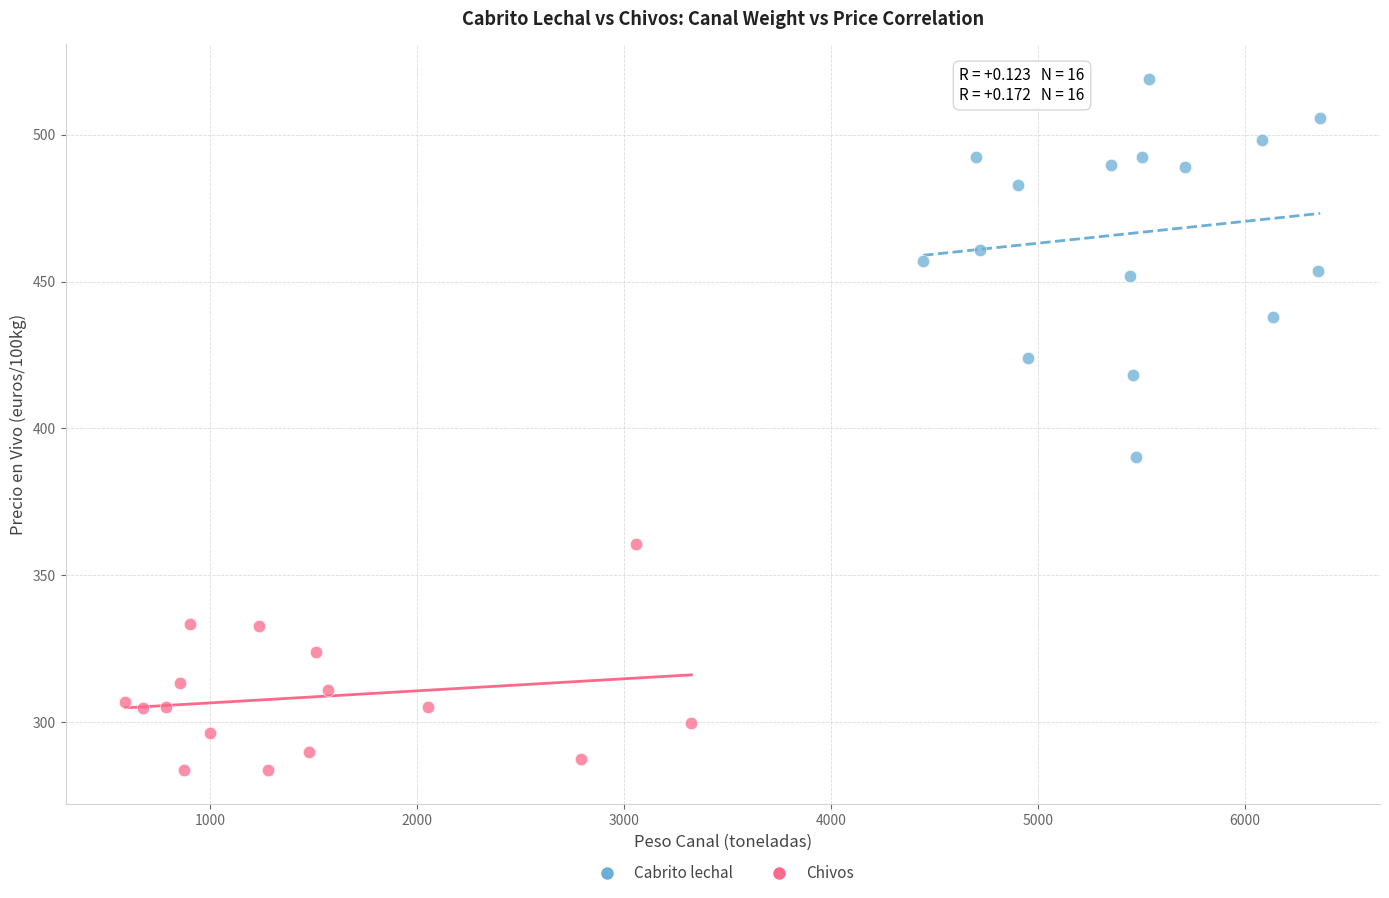

Which series contains the lowest Y value?

Chivos